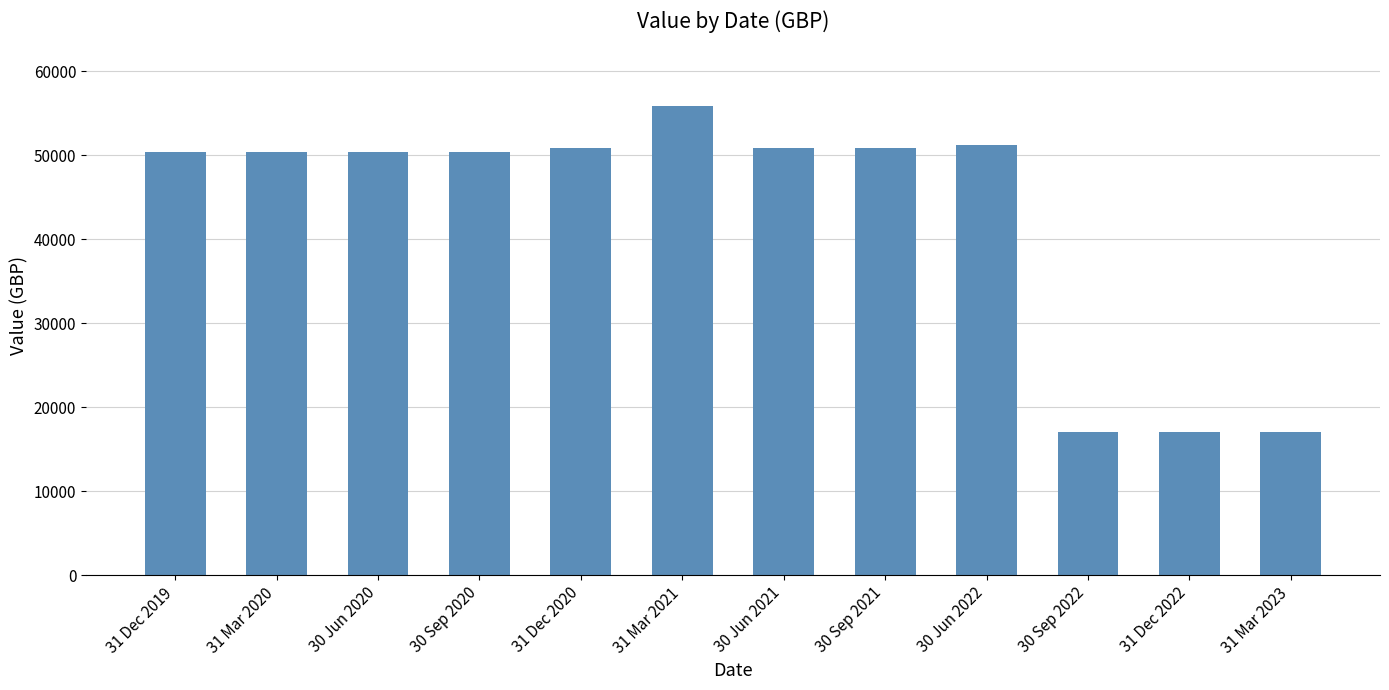

True or false: the data shows 50813.3 at 30 Jun 2021.

True